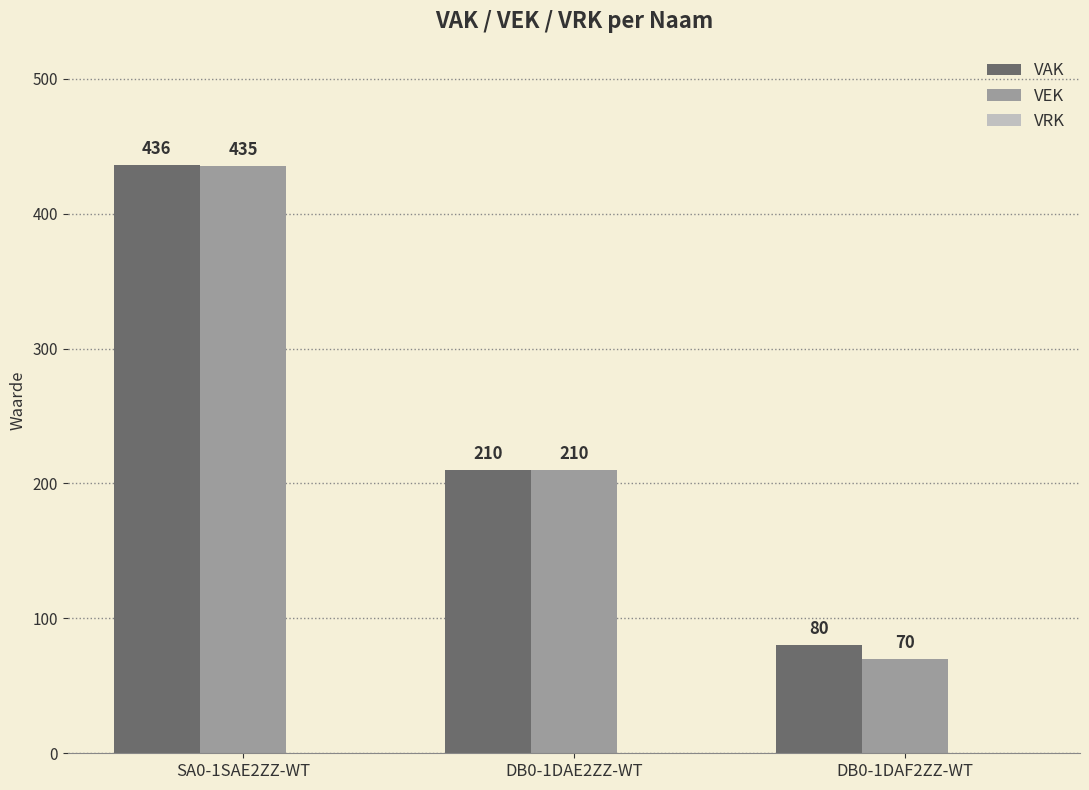

What is the value of the VEK bar at the 3rd from the left?

70